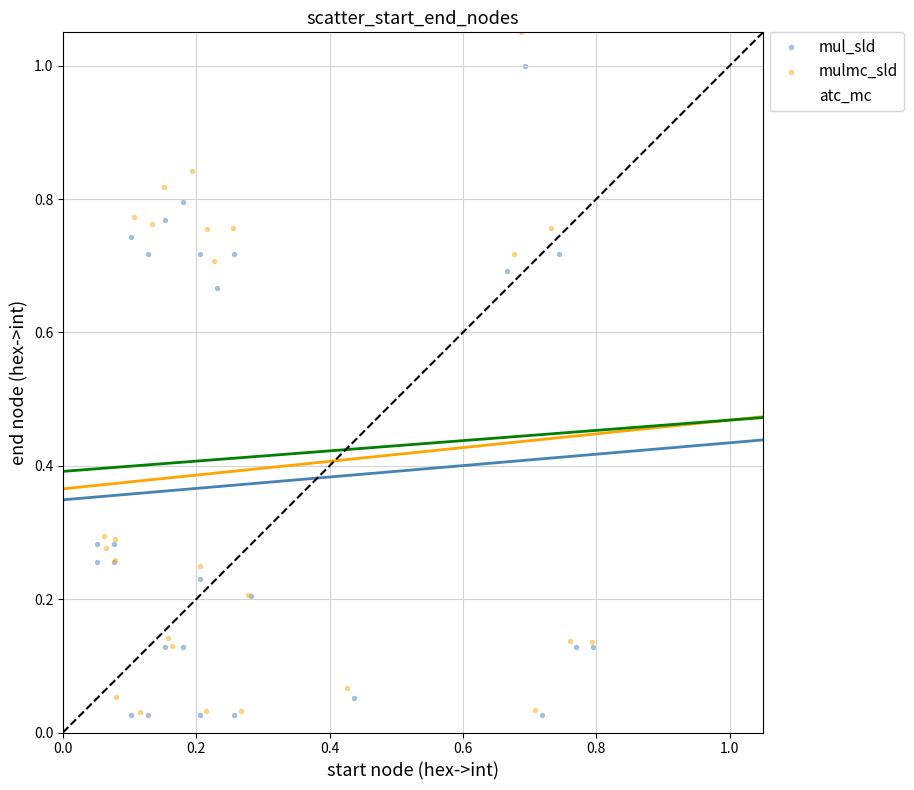

Which series has the largest Y range (max minus min)?

atc_mc